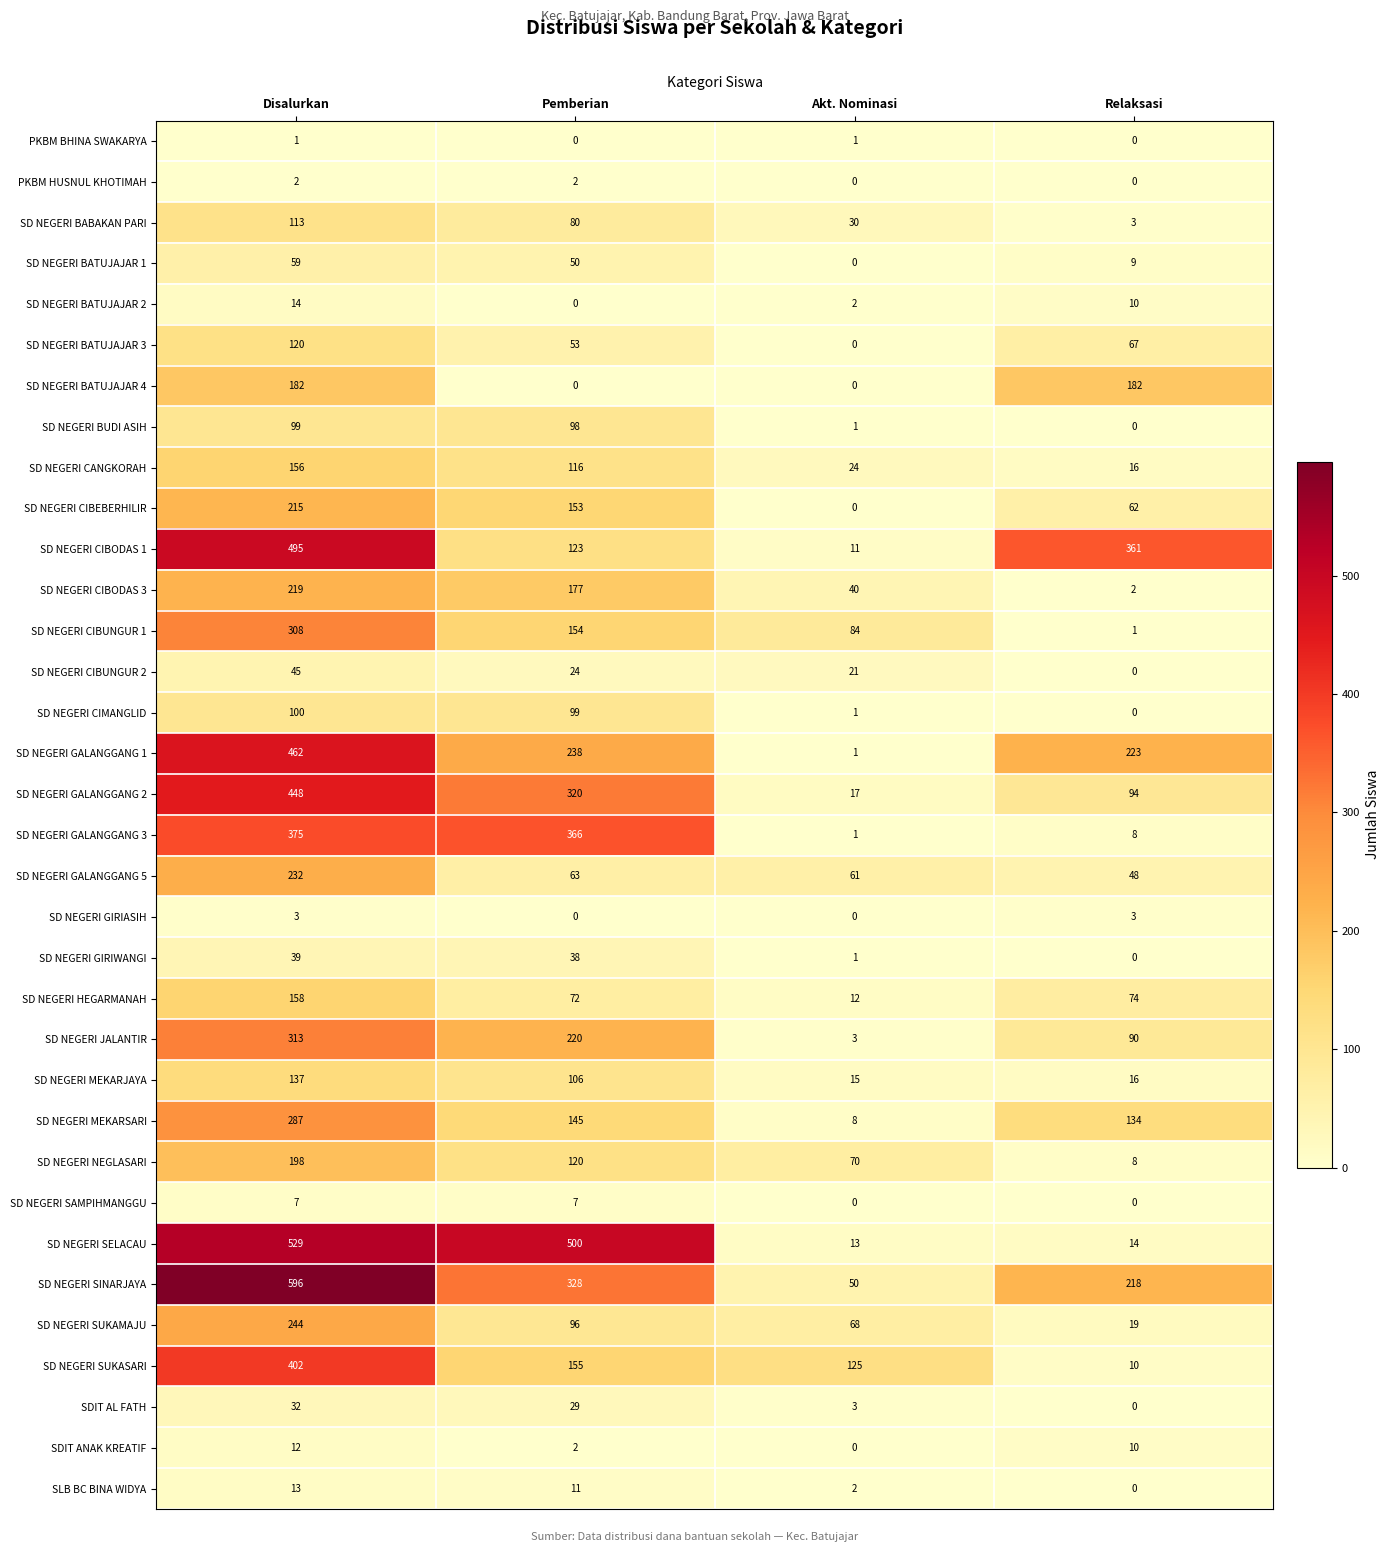

What is the highest value of the SD NEGERI BATUJAJAR 4 series?

182